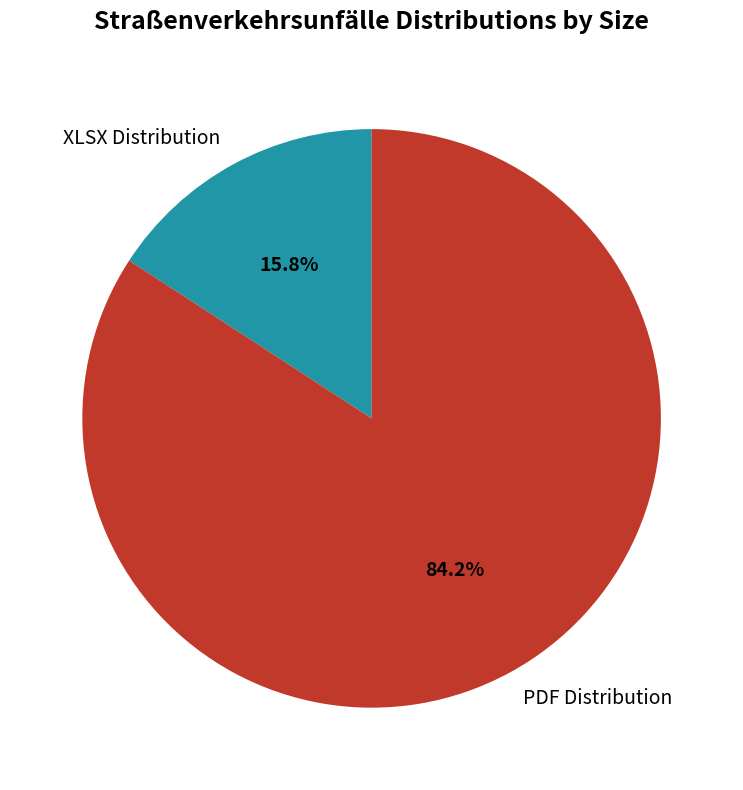

True or false: PDF Distribution accounts for 71% of the total.

False